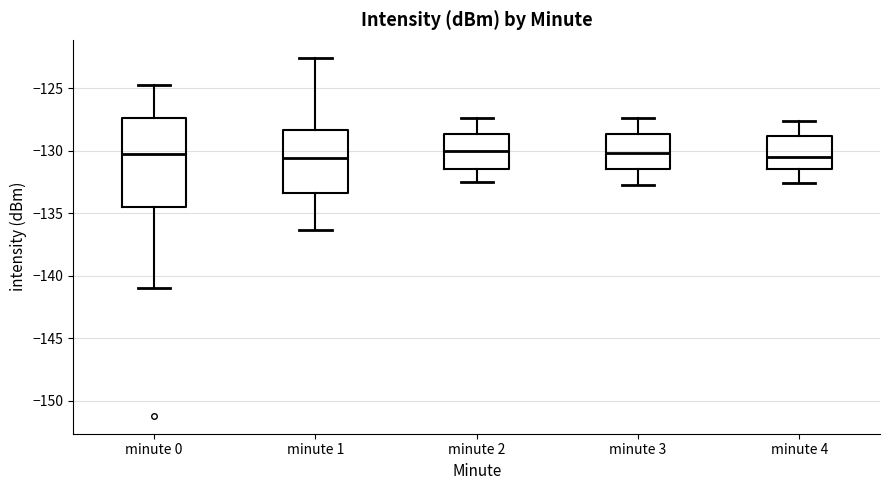

Where does the median line of the box for minute 3 sit on the y-axis? The values are not printed on the chart, so give them approximately, as read against the axis.

-130.0